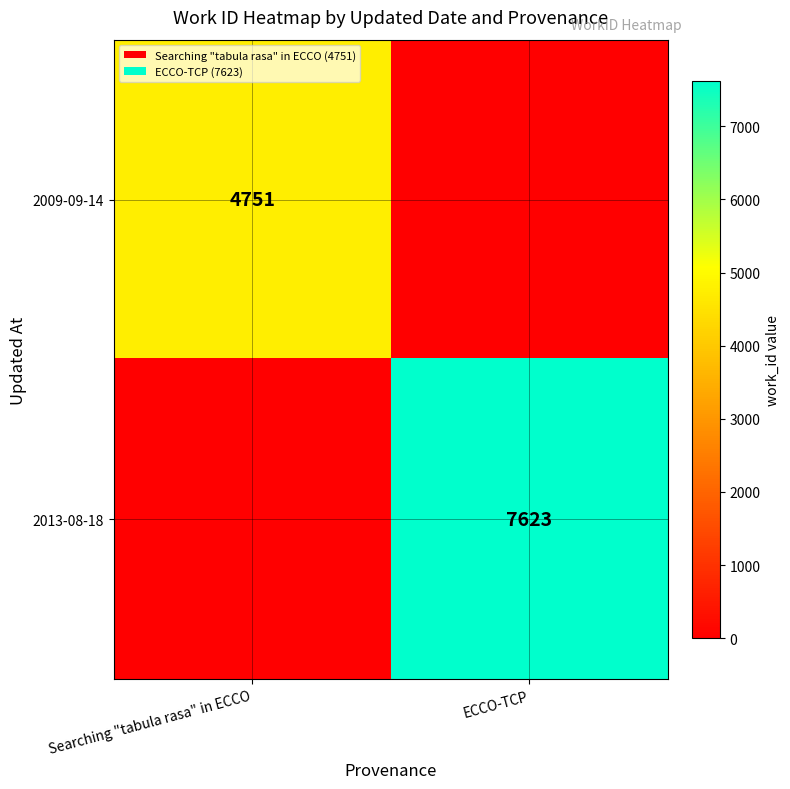

Is it true that 2009-09-14 equals 7653 at Searching "tabula rasa" in ECCO?

False